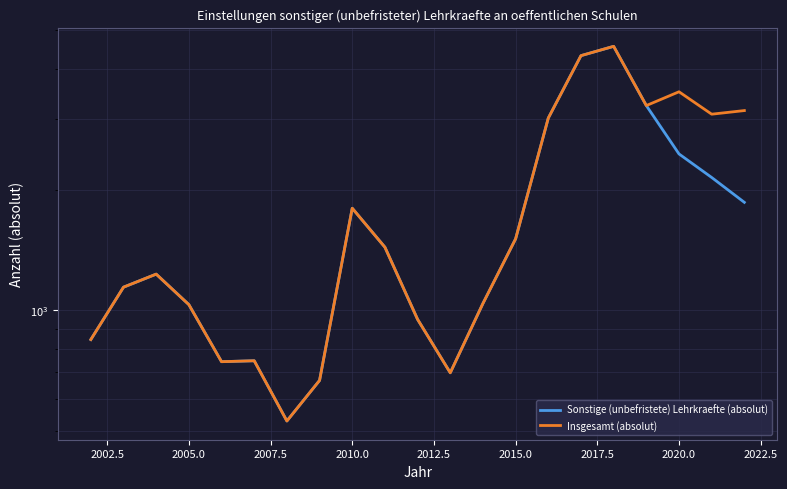

How many distinct data groups are displayed?

2